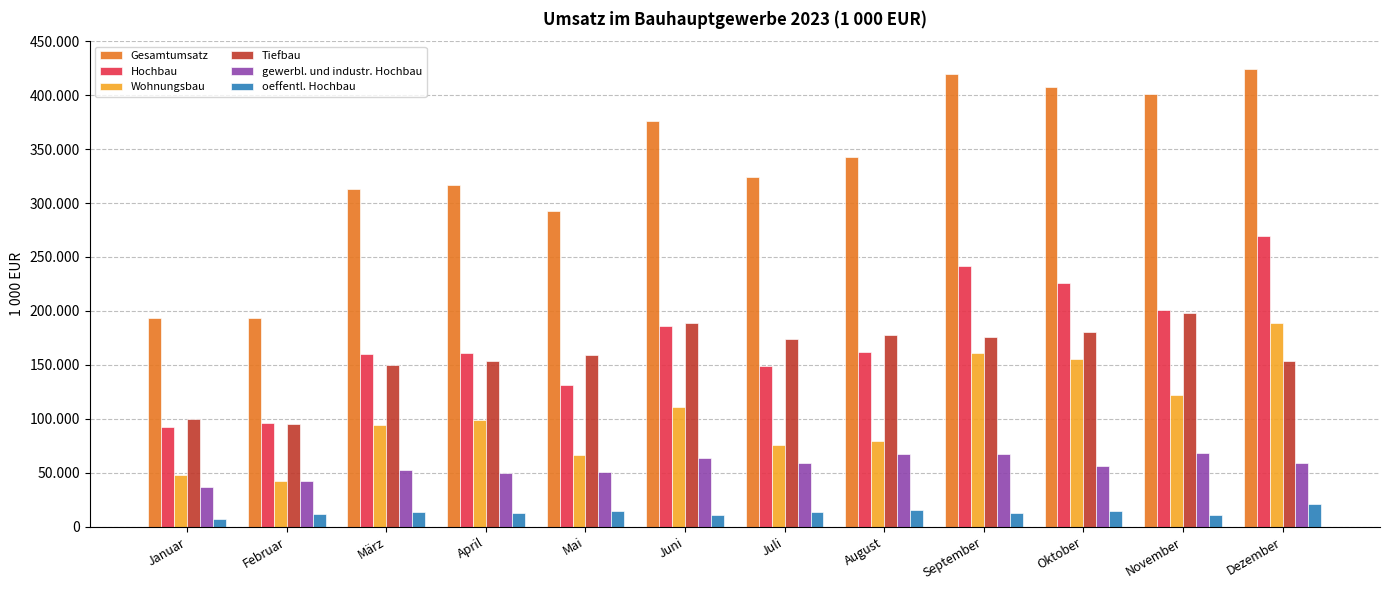

At which label does Wohnungsbau reach its minimum?

Februar